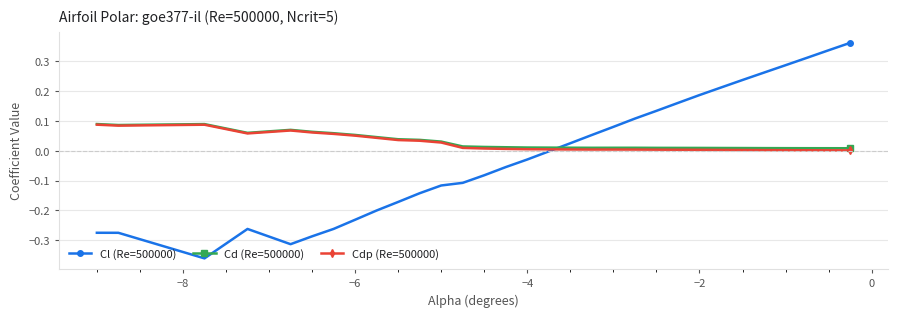

True or false: Cd (Re=500000) has more than 2 interior local peaks.

True